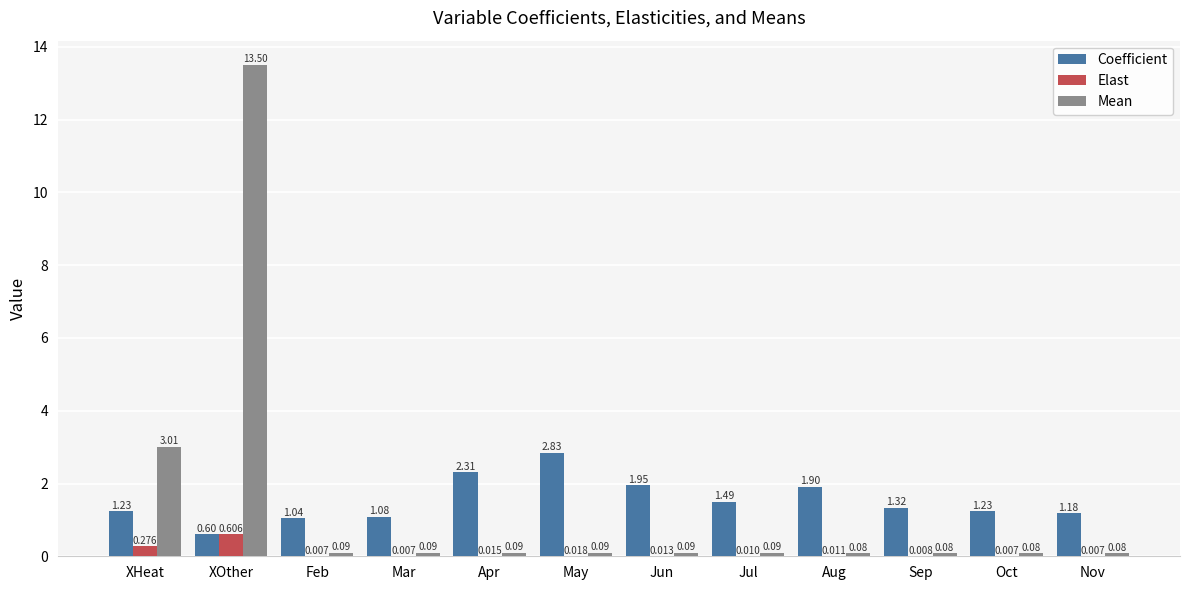

Are the bars grouped side by side (vs. stacked)?

Yes